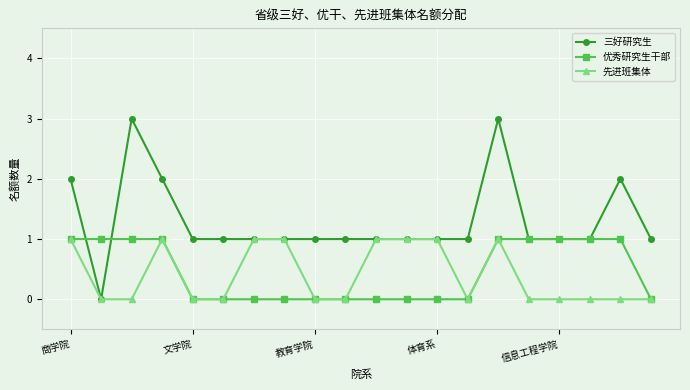

What is the difference between the maximum and second lowest values in the 优秀研究生干部 series?

1